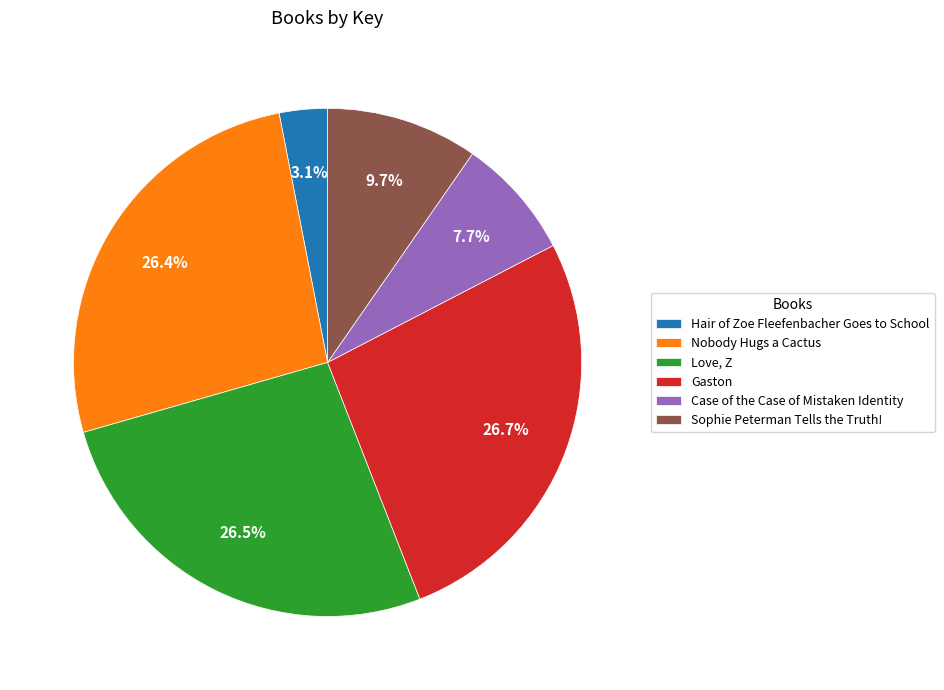

To the nearest percent, what portion does Sophie Peterman Tells the Truth! represent?

10%